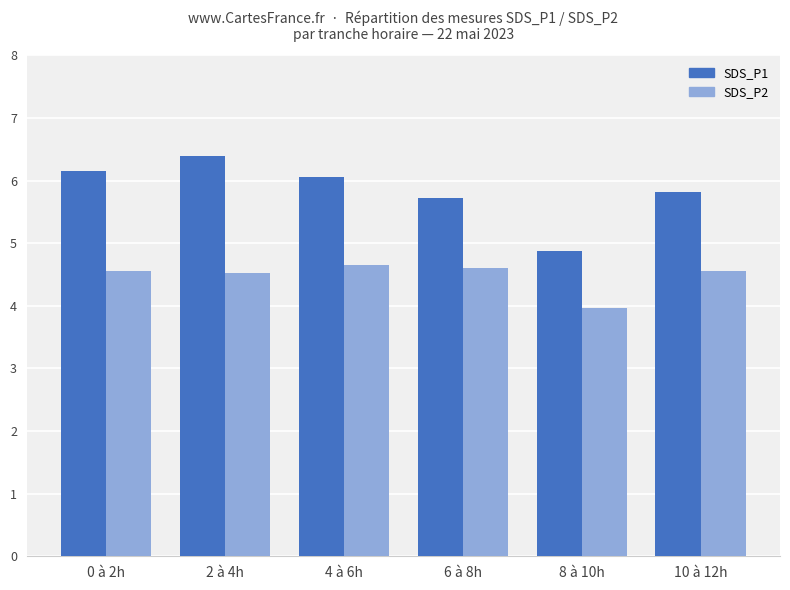

Where is SDS_P2 nearest to the value 4?

8 à 10h